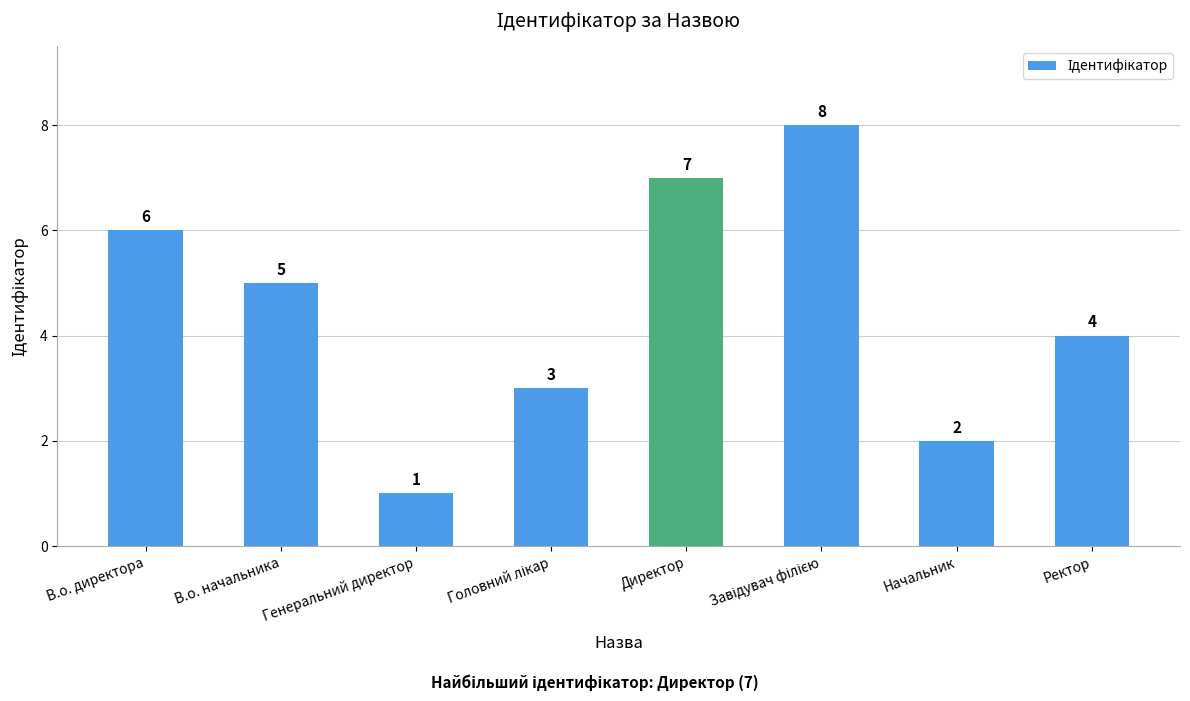

What is the change in value from В.о. директора to Директор?

+1